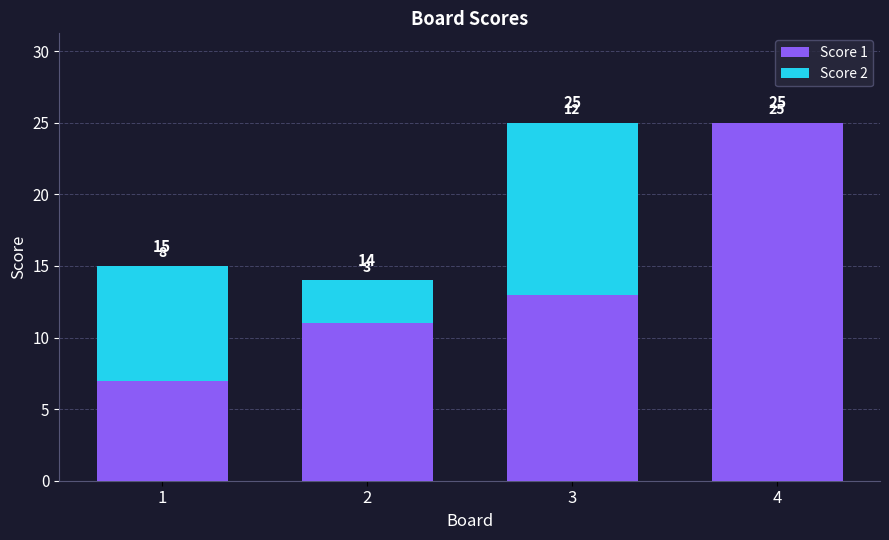

What value does the Score 1 series have at 2, to the nearest 5?

10